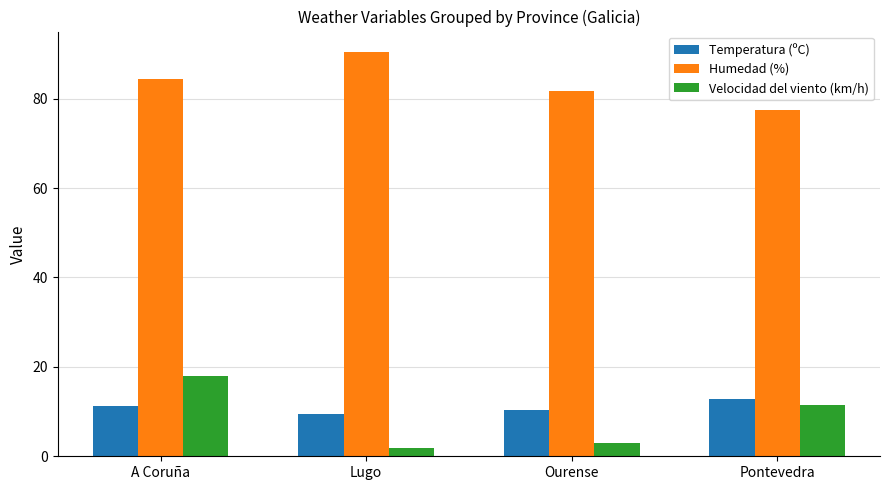

List the labels in order of Temperatura (ºC) value, largest first.

Pontevedra, A Coruña, Ourense, Lugo